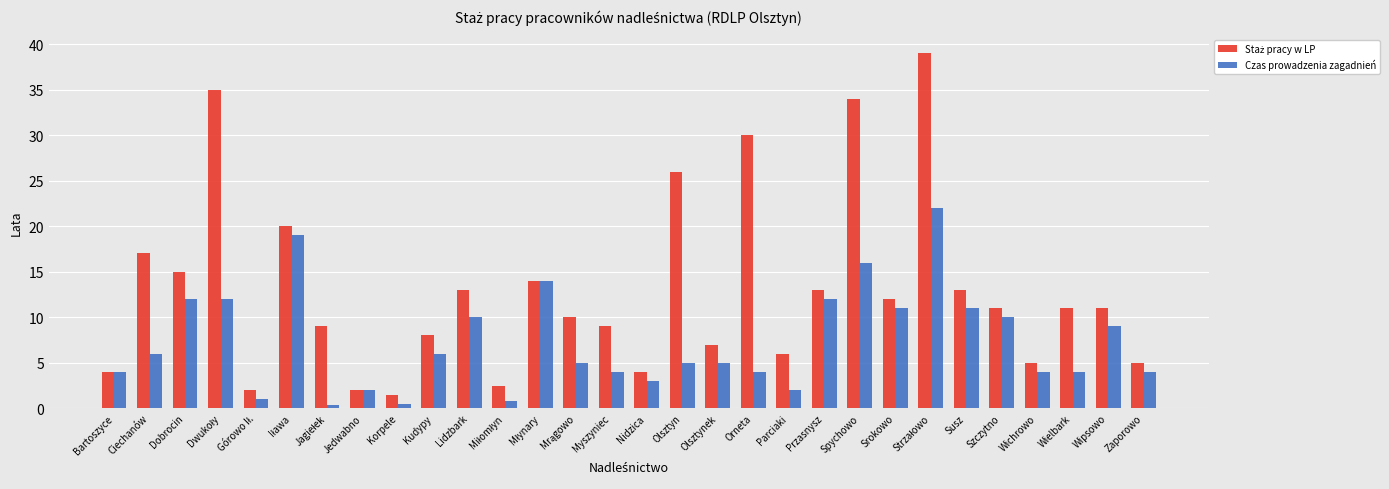

Between Olsztynek and Parciaki, which series saw the biggest shift?

Czas prowadzenia zagadnień